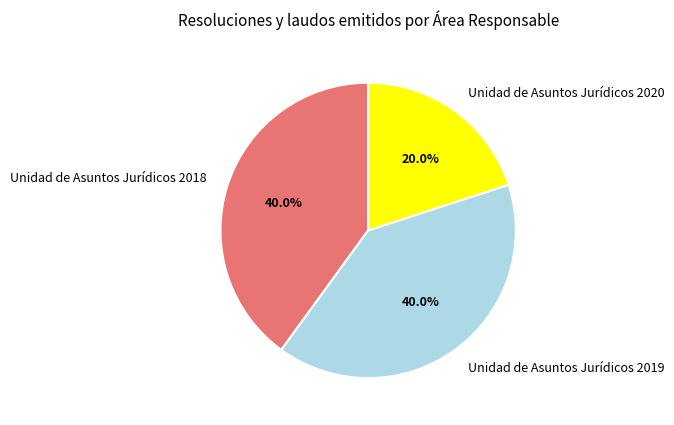

What percentage is the Unidad de Asuntos Jurídicos 2020 slice, to the nearest percent?

20%